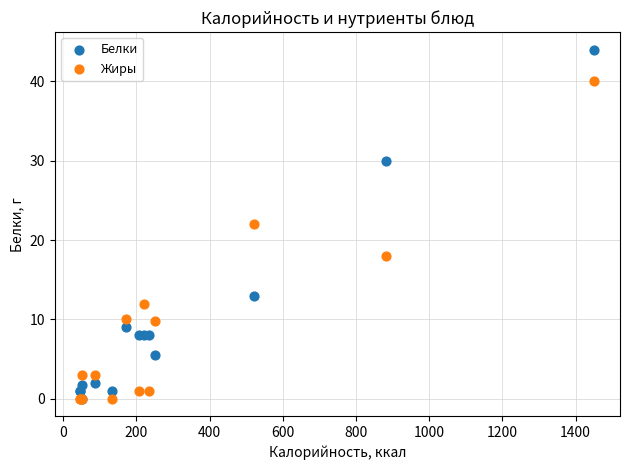

What are all the series names shown in the legend?

Белки, Жиры